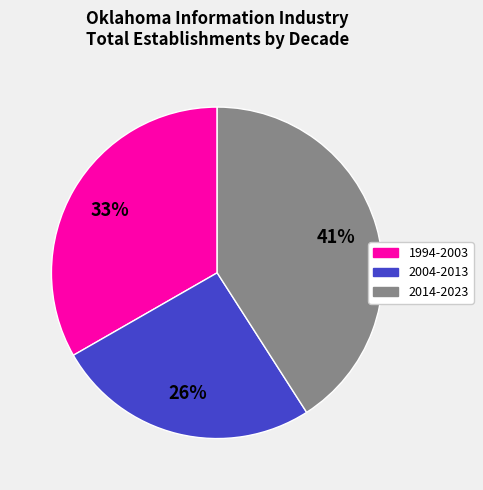

To the nearest percent, what is the average slice percentage?

33%